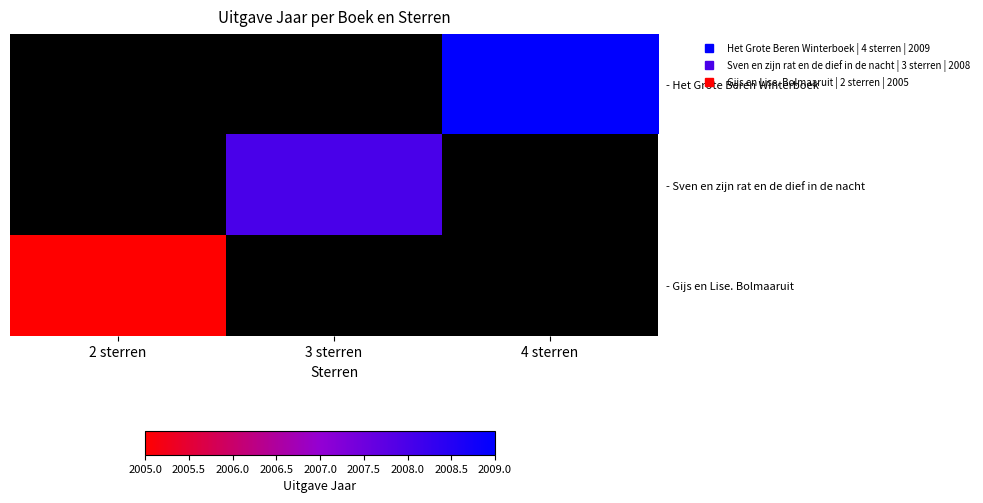

Which series has the largest range (max minus min)?

- Gijs en Lise. Bolmaaruit